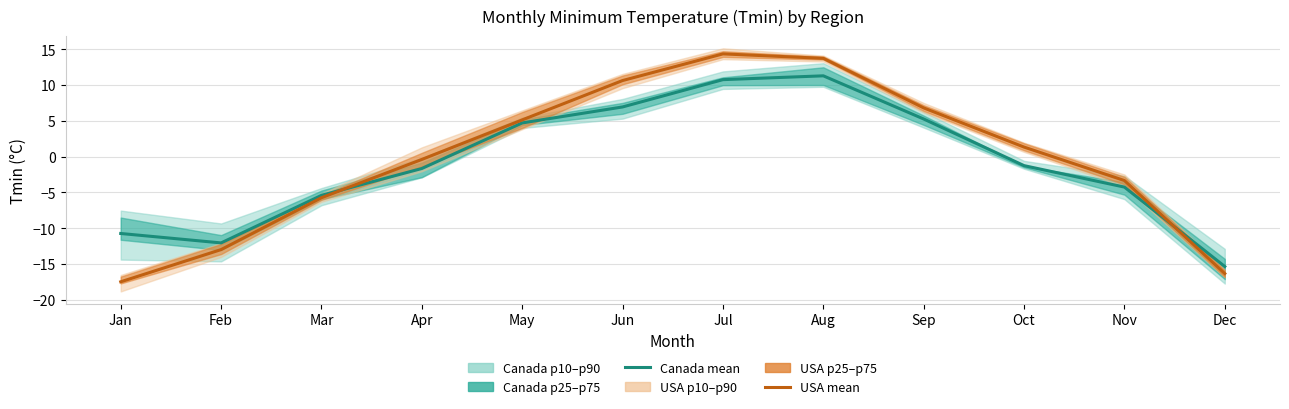

Is this an area chart (filled region under the line)?

No